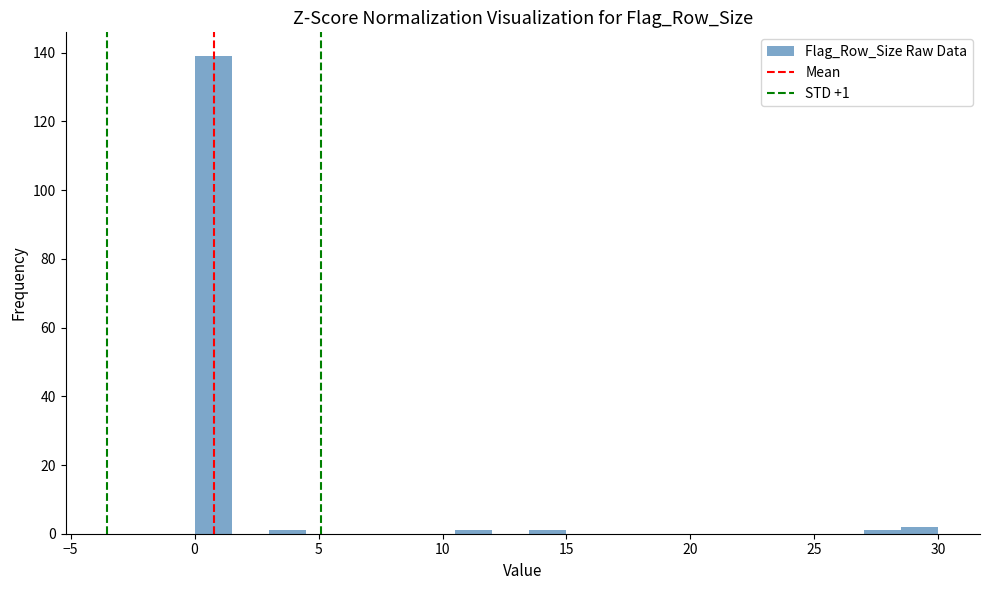

Around what value on the x-axis is the tallest bar? Give the approximate position of its centre, as read against the axis.

1.0